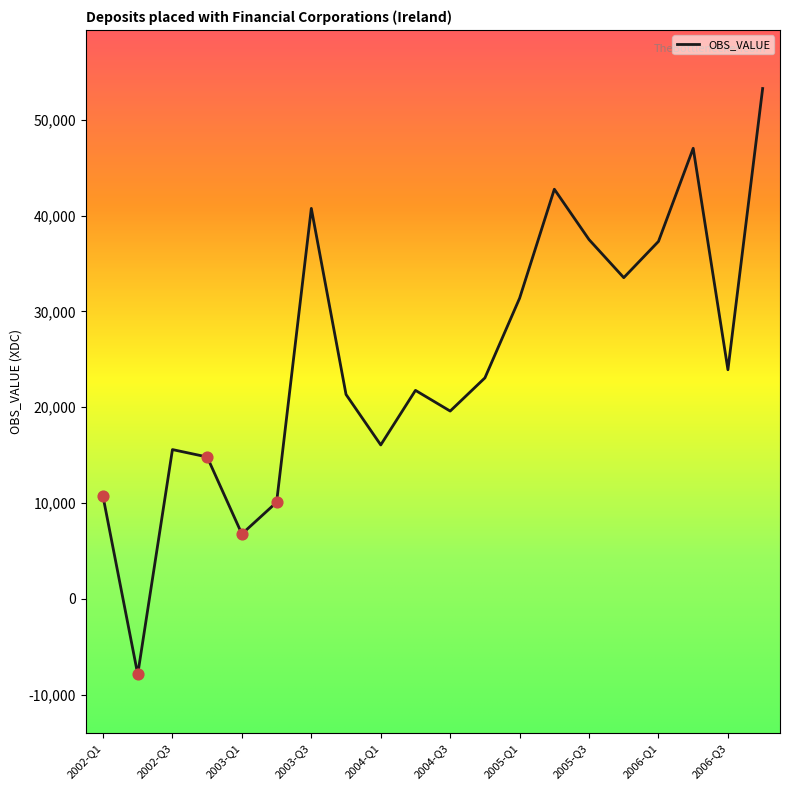

What is the difference between the maximum and minimum values?

61144